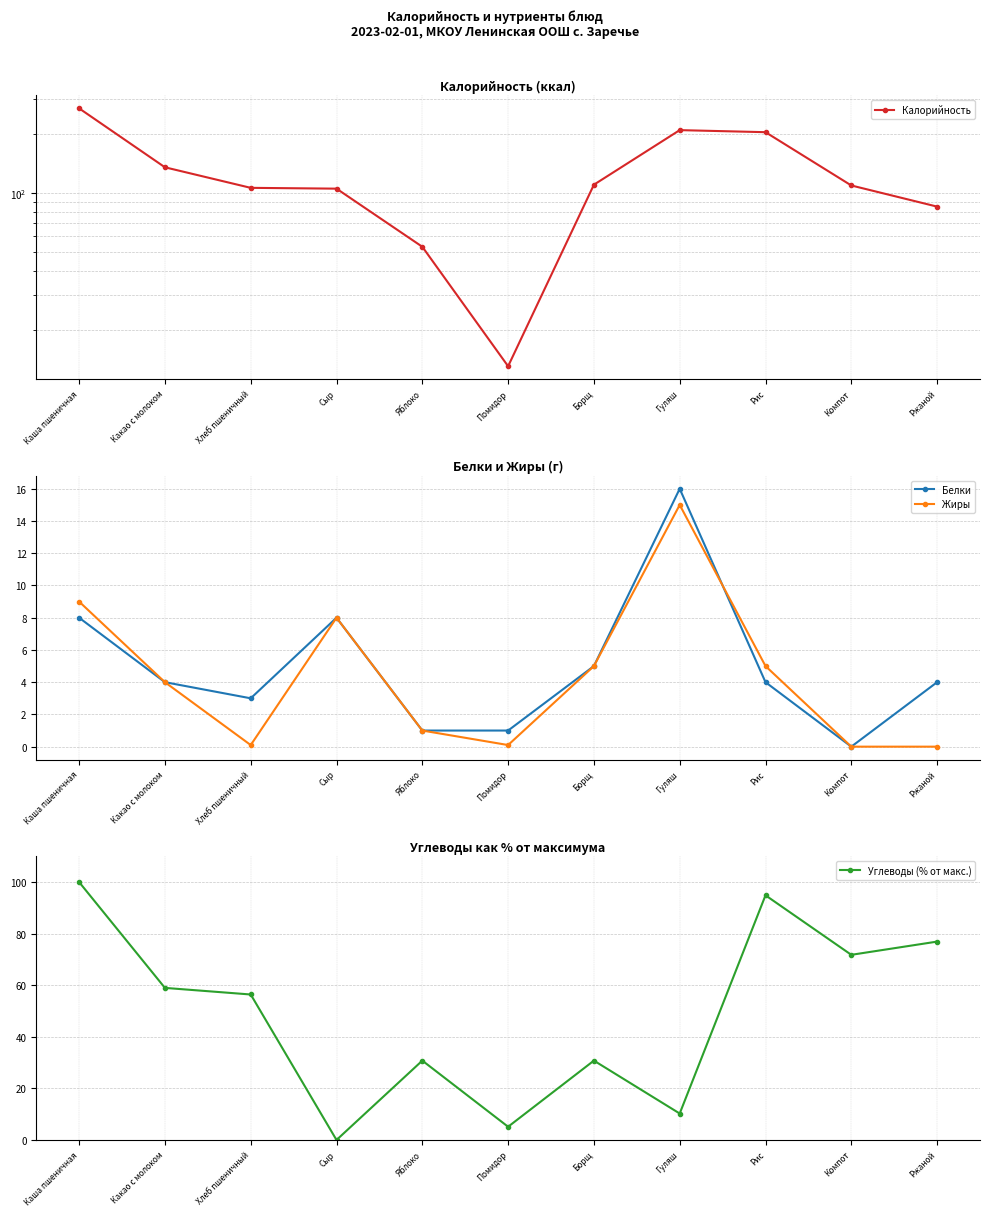

How many data points does each series have?

11